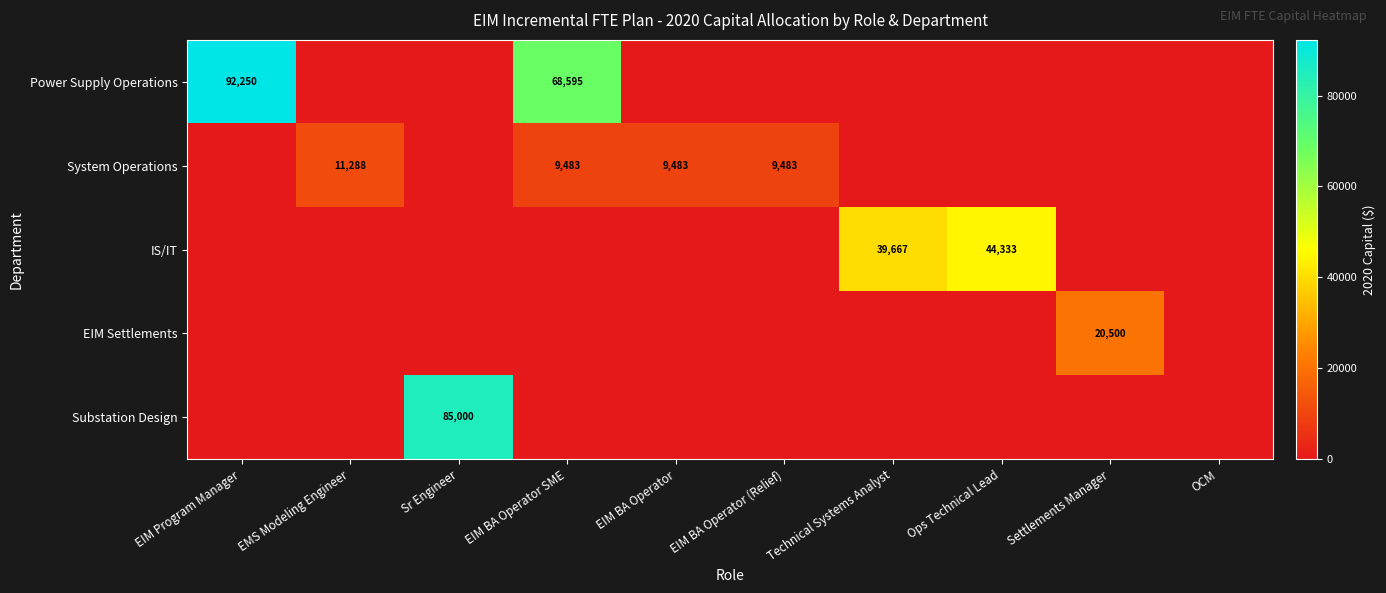

Which label corresponds to the largest value in the chart?

EIM Program Manager